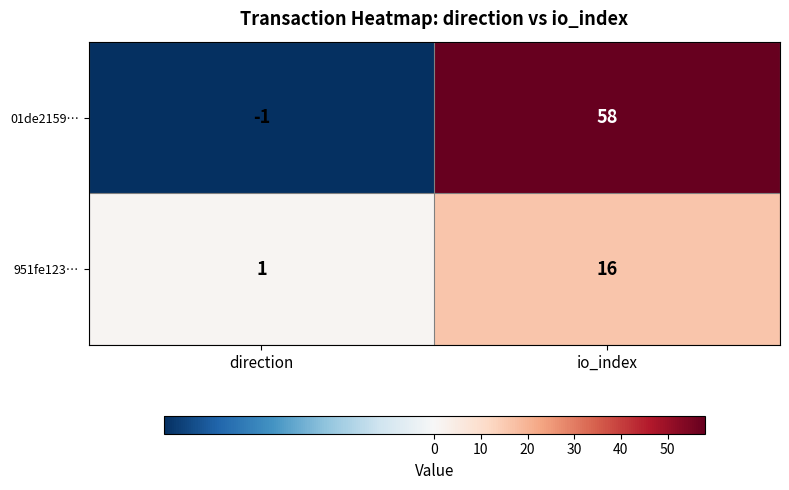

What is the difference between the highest and lowest values at io_index?

42